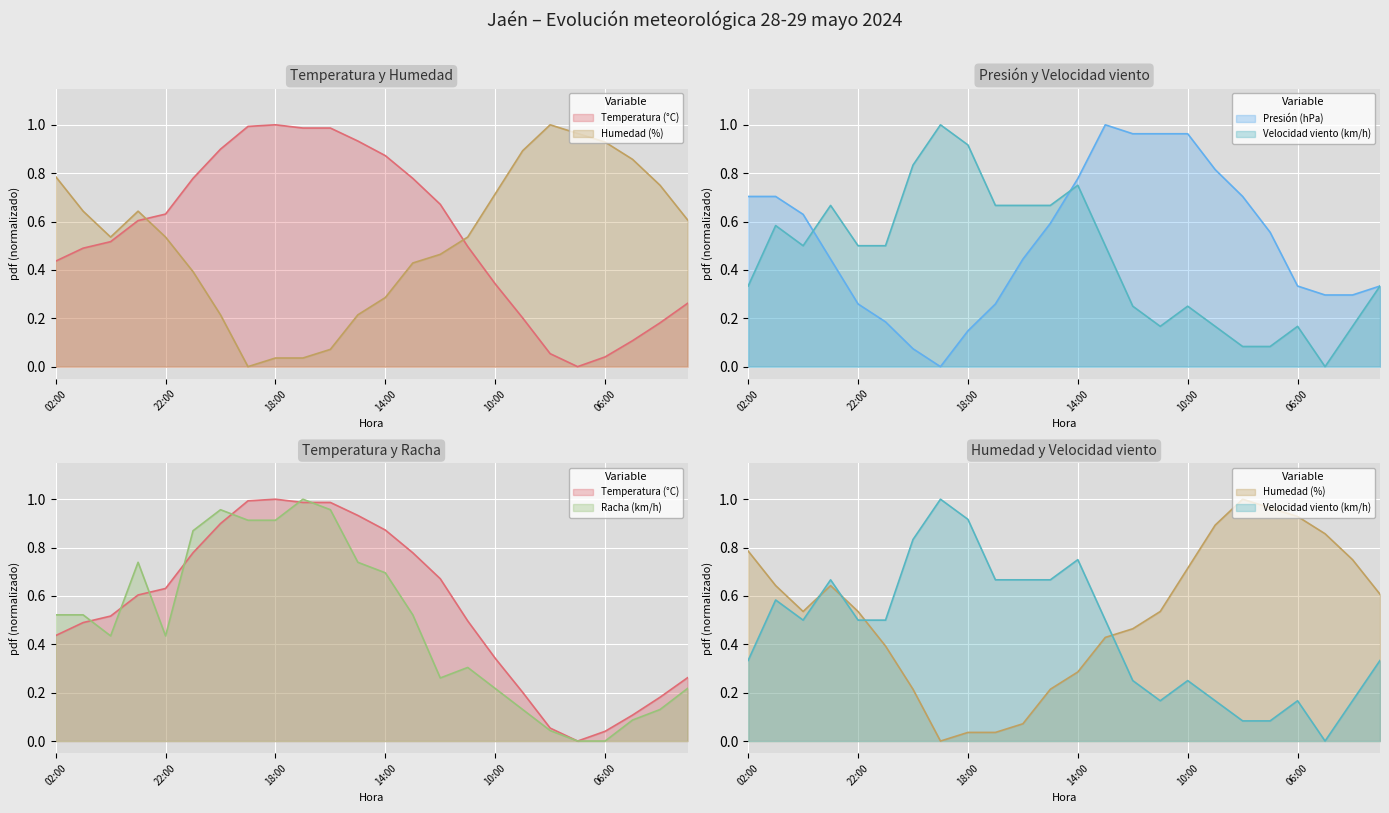

At which category does Presión (hPa) reach its first local valley?

19:00